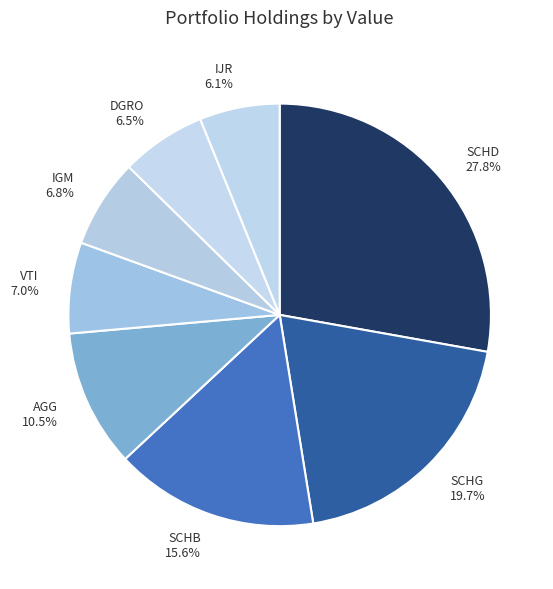

How many segments does this pie chart have?

8